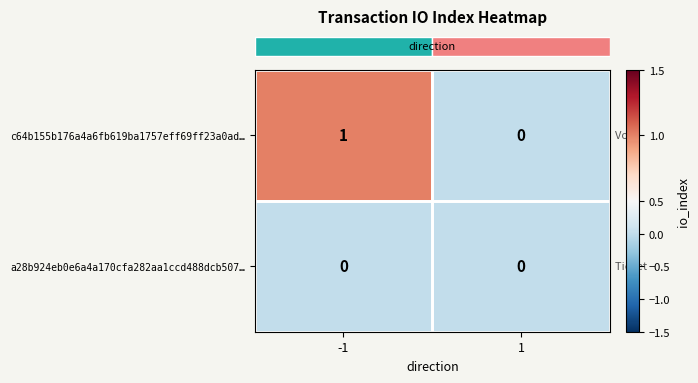

Which series changed the most between -1 and 1?

c64b155b176a4a6fb619ba1757eff69ff23a0ad…